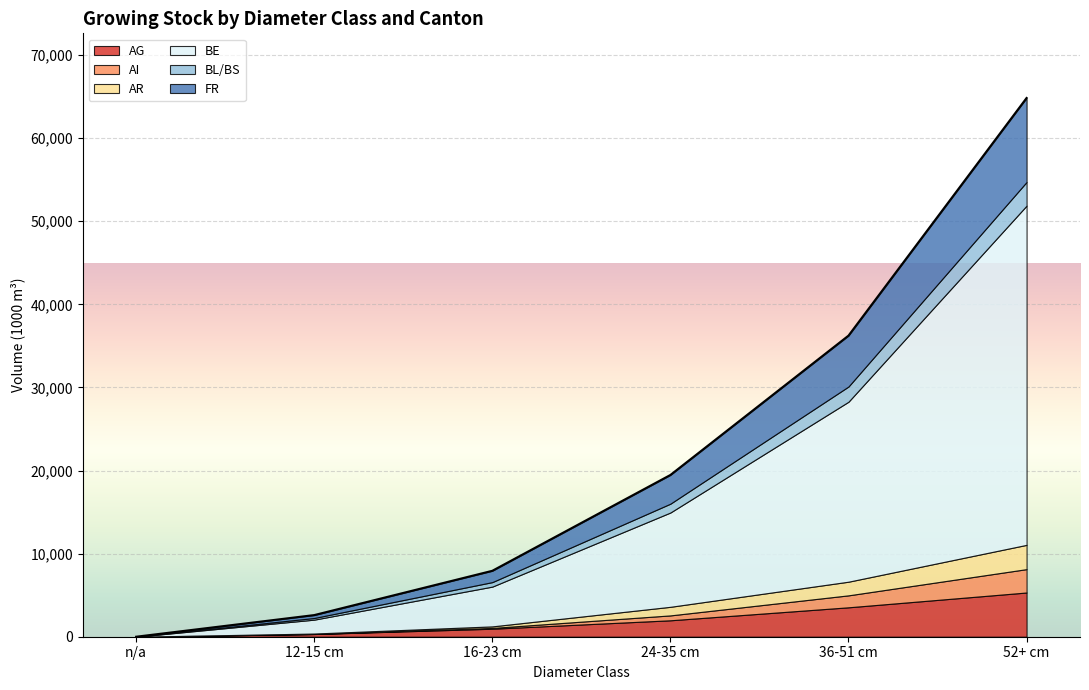

What is the difference between the maximum and minimum values in the AR series?

2921